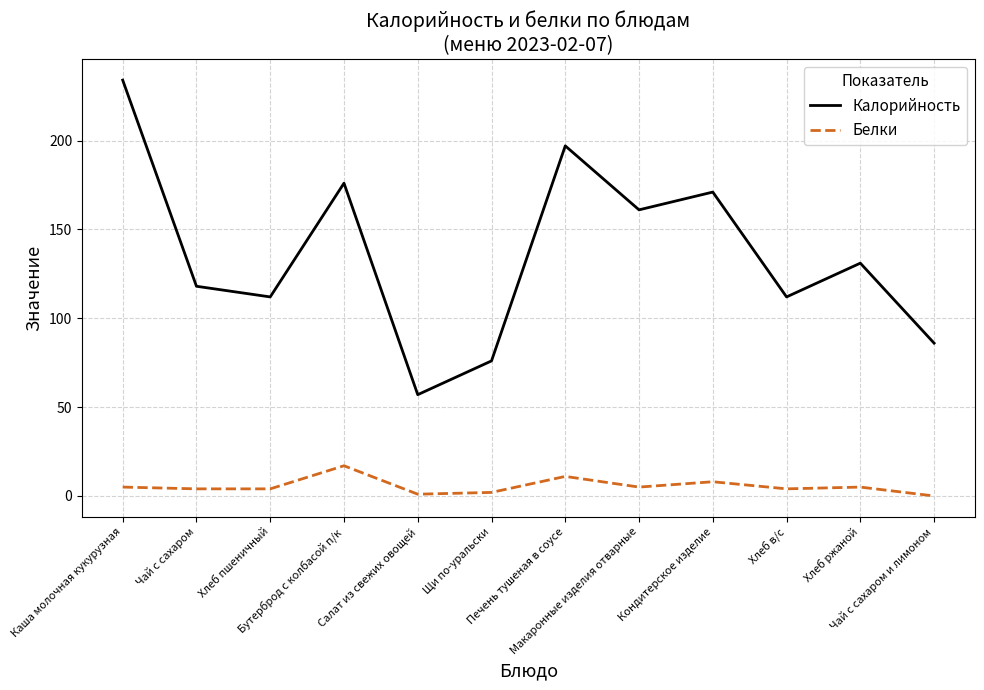

True or false: Белки and Калорийность intersect in this chart.

False